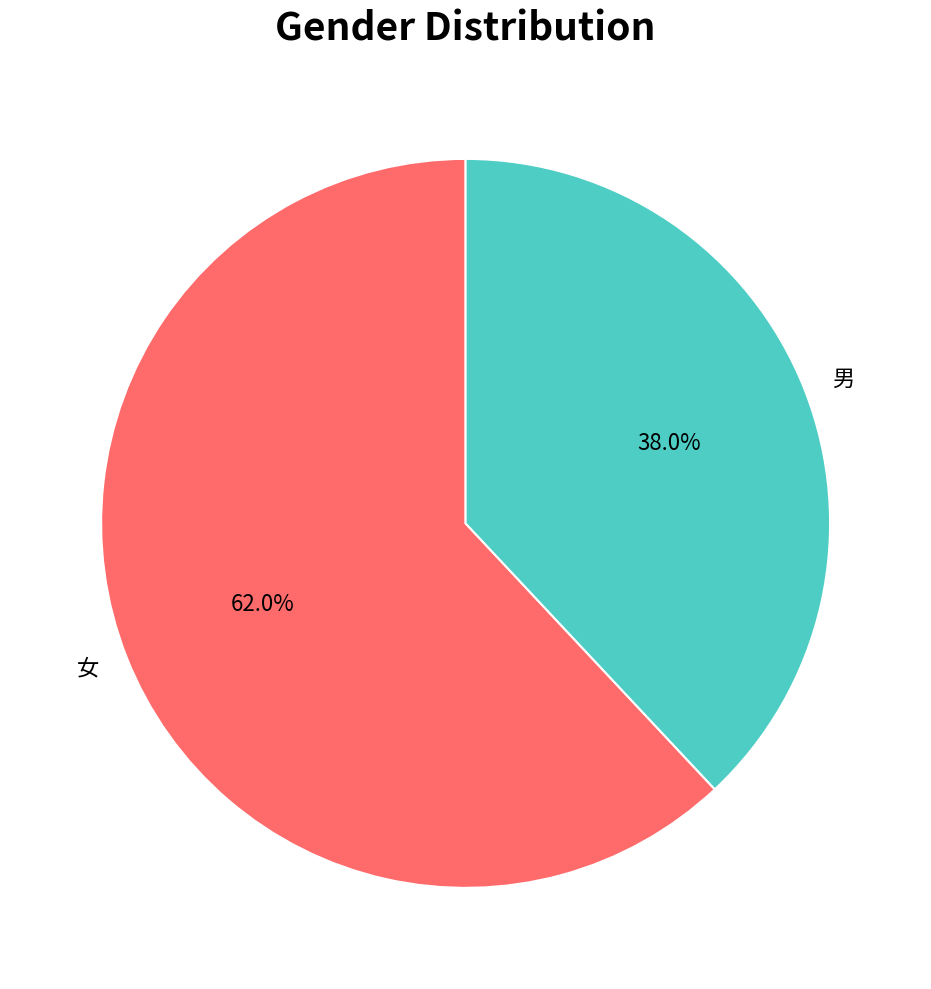

Between 女 and 男, which is larger?

女